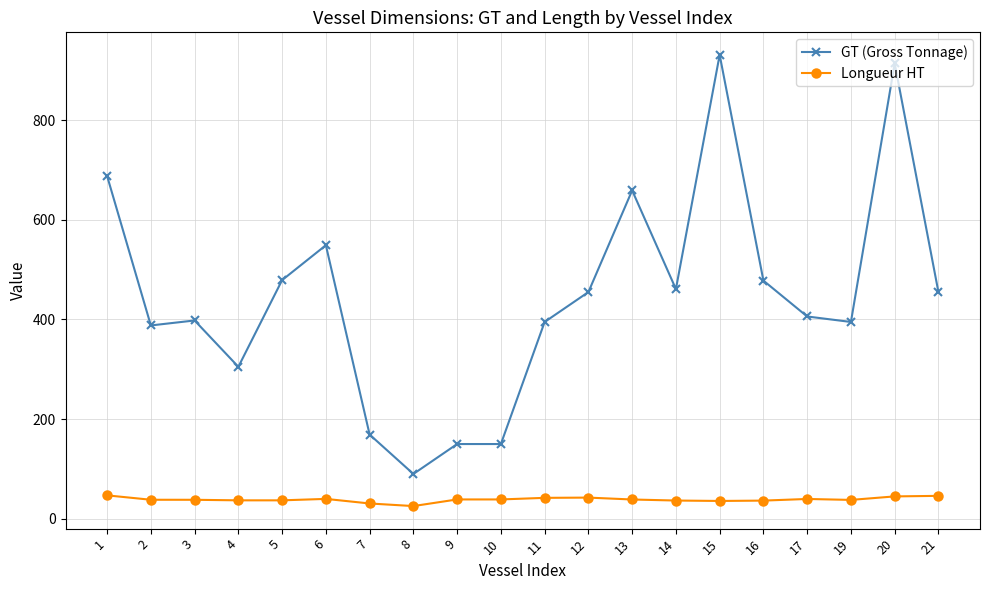

Does the chart display data point markers on the line(s)?

Yes